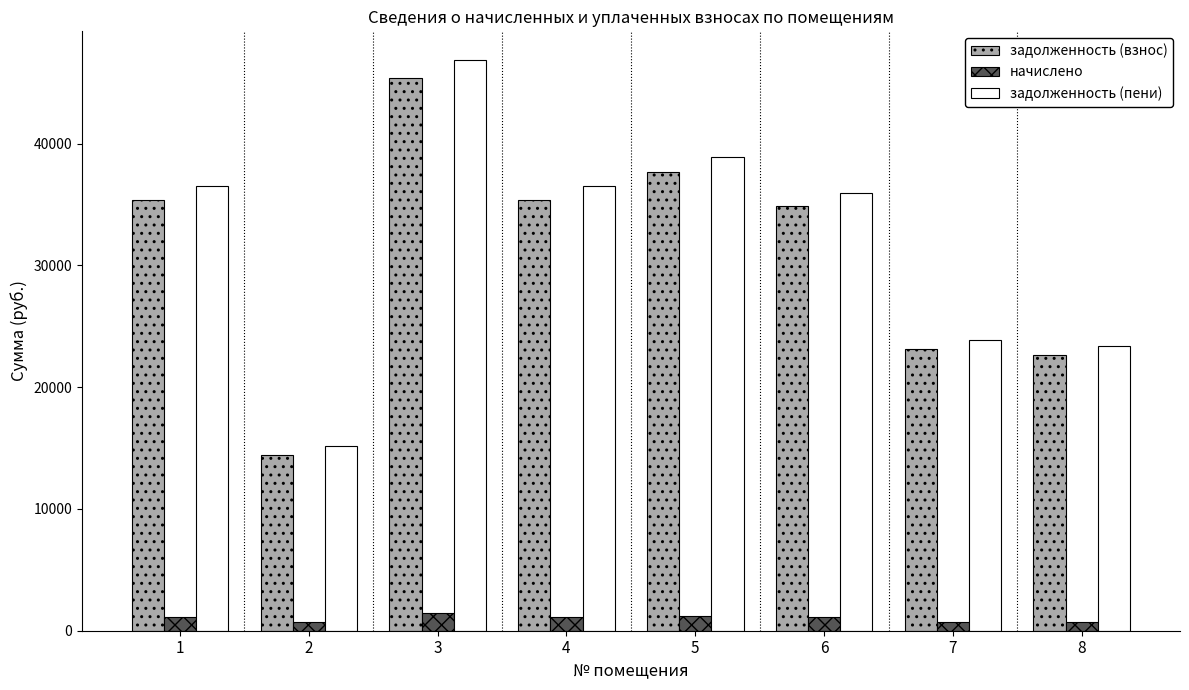

What is the difference between the задолженность (взнос) values at 6 and 3?

10551.6